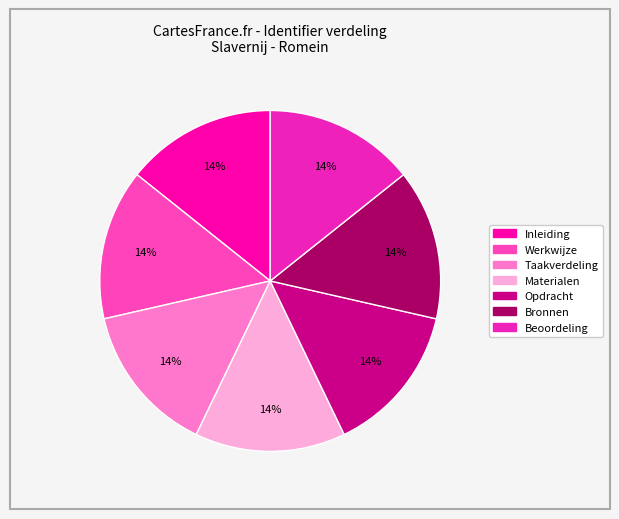

The Opdracht slice represents 14% of the pie. True or false?

True